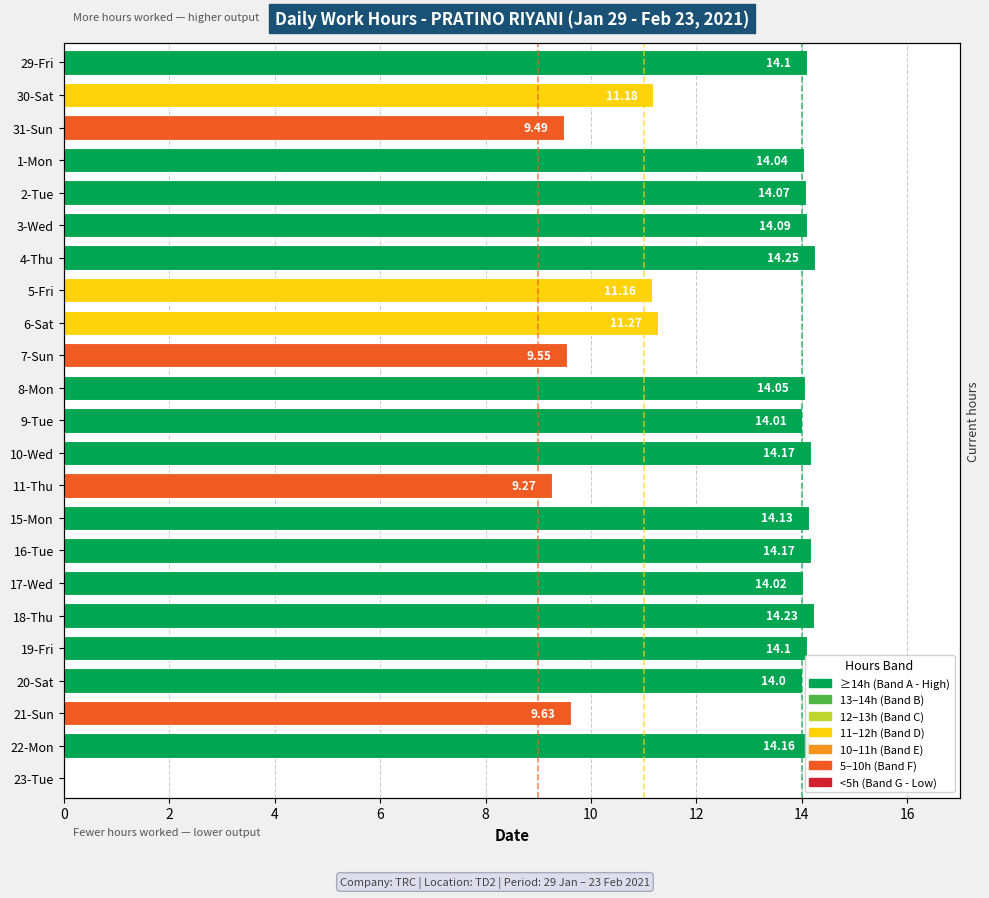

The value at 22 is -8.0. True or false?

False